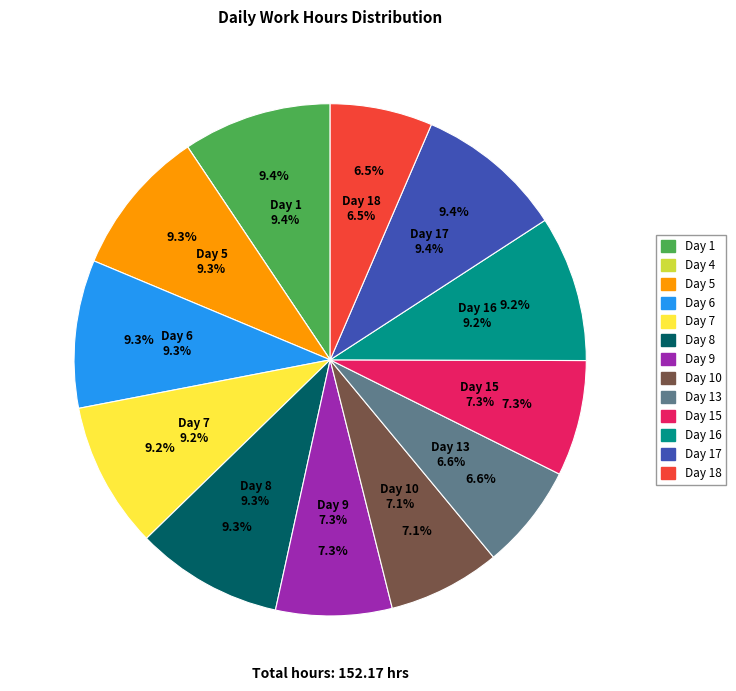

Do Day 10 and Day 15 together represent more than half of the pie?

No